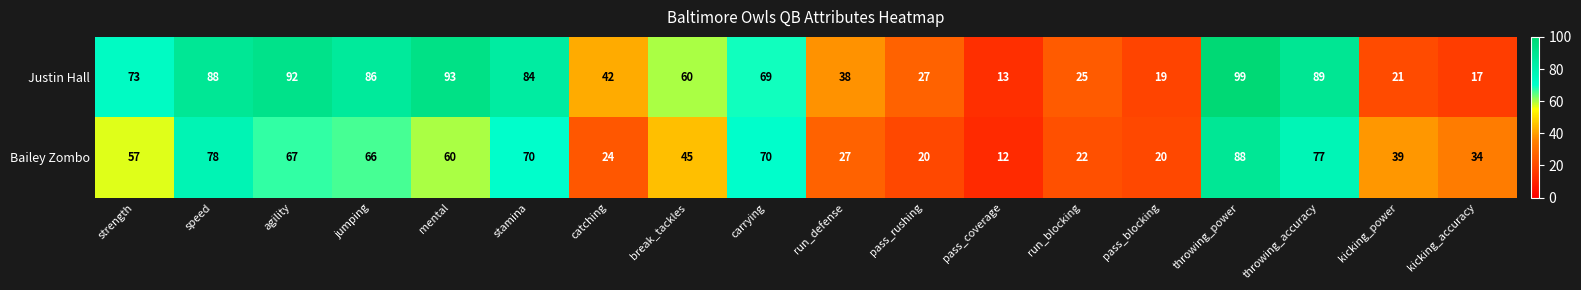

The value of Justin Hall at agility is 140. True or false?

False